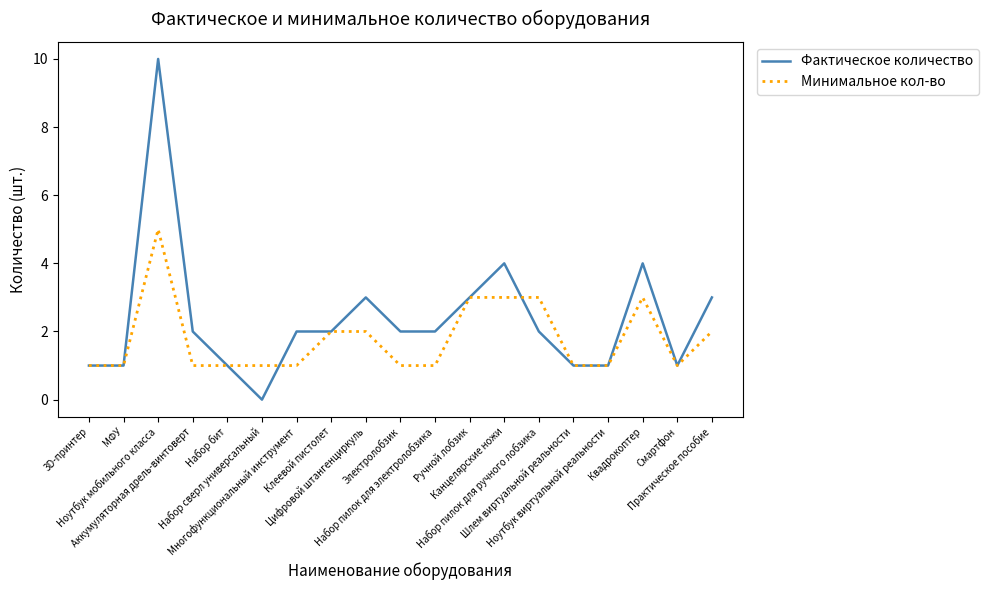

How many lines are shown in the chart?

2